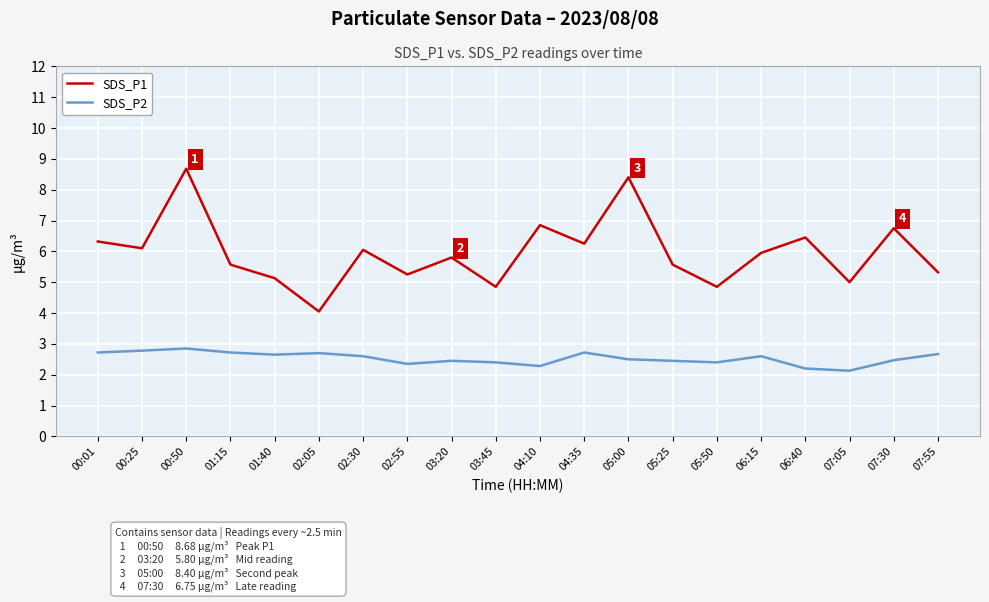

What is the average value of the SDS_P2 series?

2.5